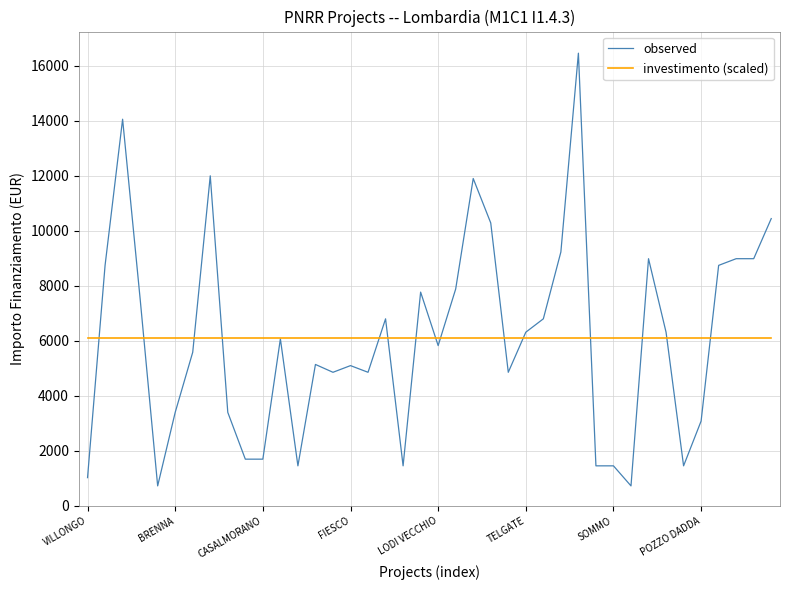

Does the chart have visible grid lines?

Yes